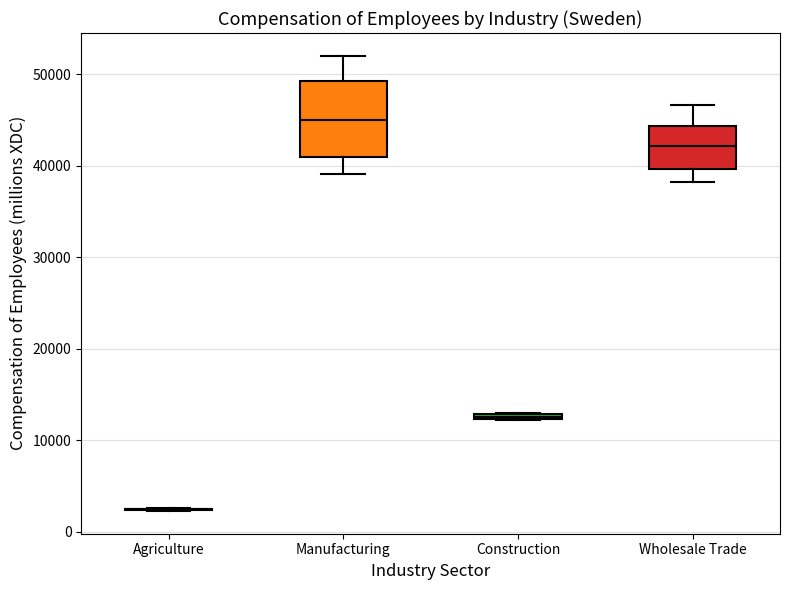

Where is the lower edge of the box for Construction on the y-axis? The values are not printed on the chart, so give them approximately, as read against the axis.

12000